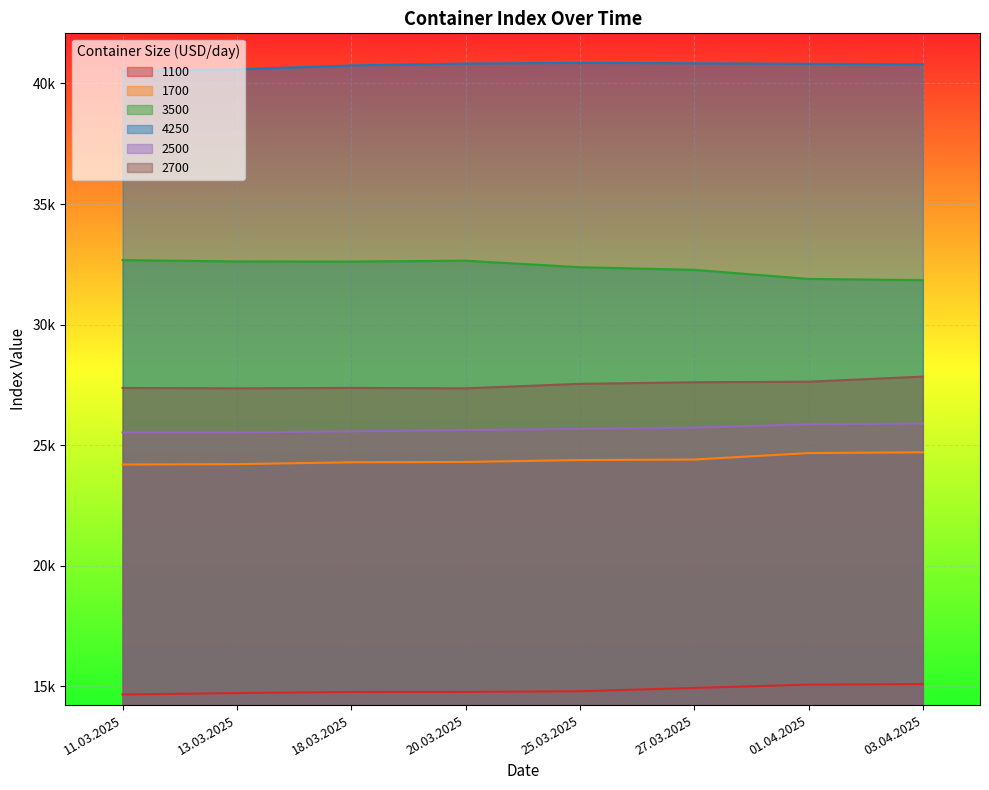

Which series has the largest total across all categories?

4250